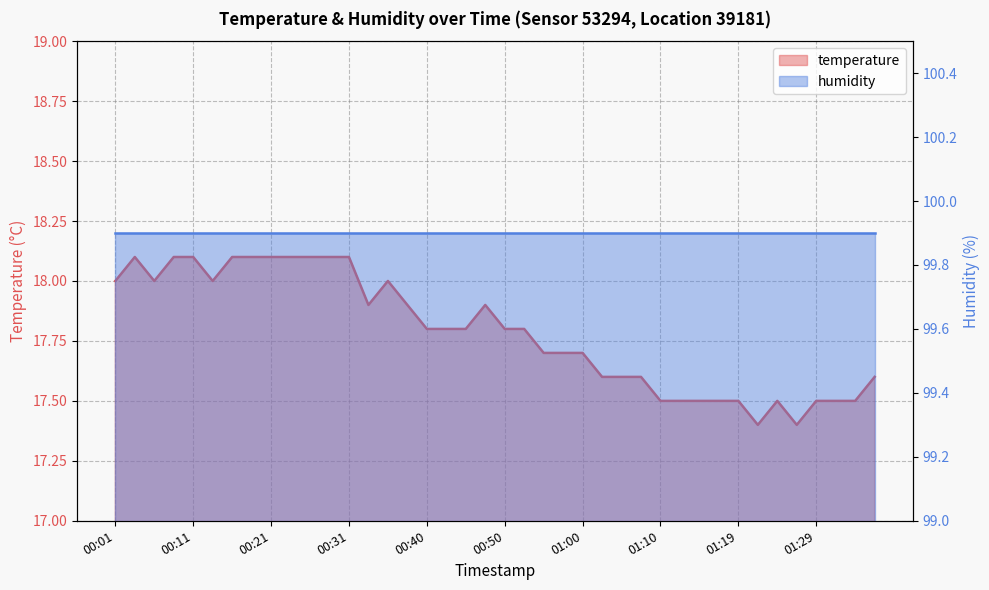

Read the value at 00:06.

18.0